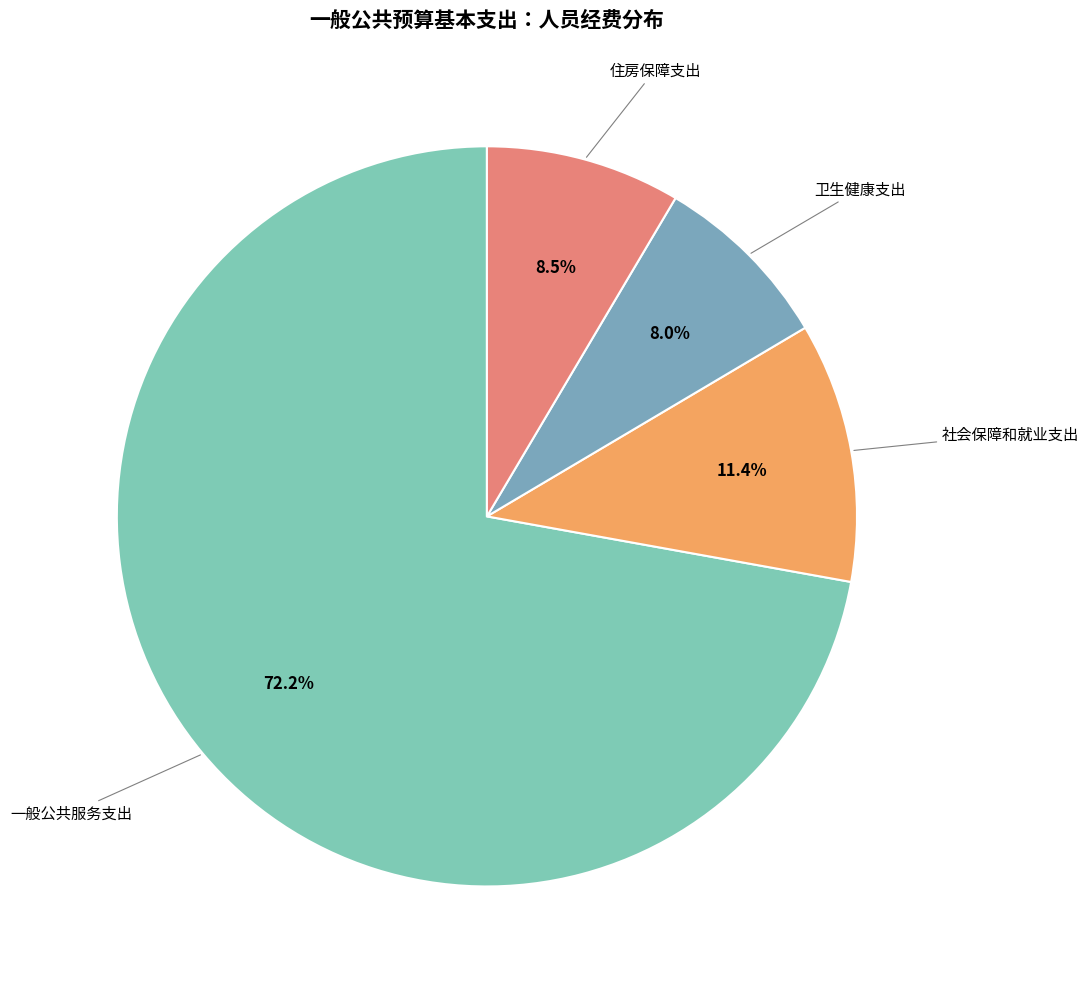

Count the number of slices in the pie.

4